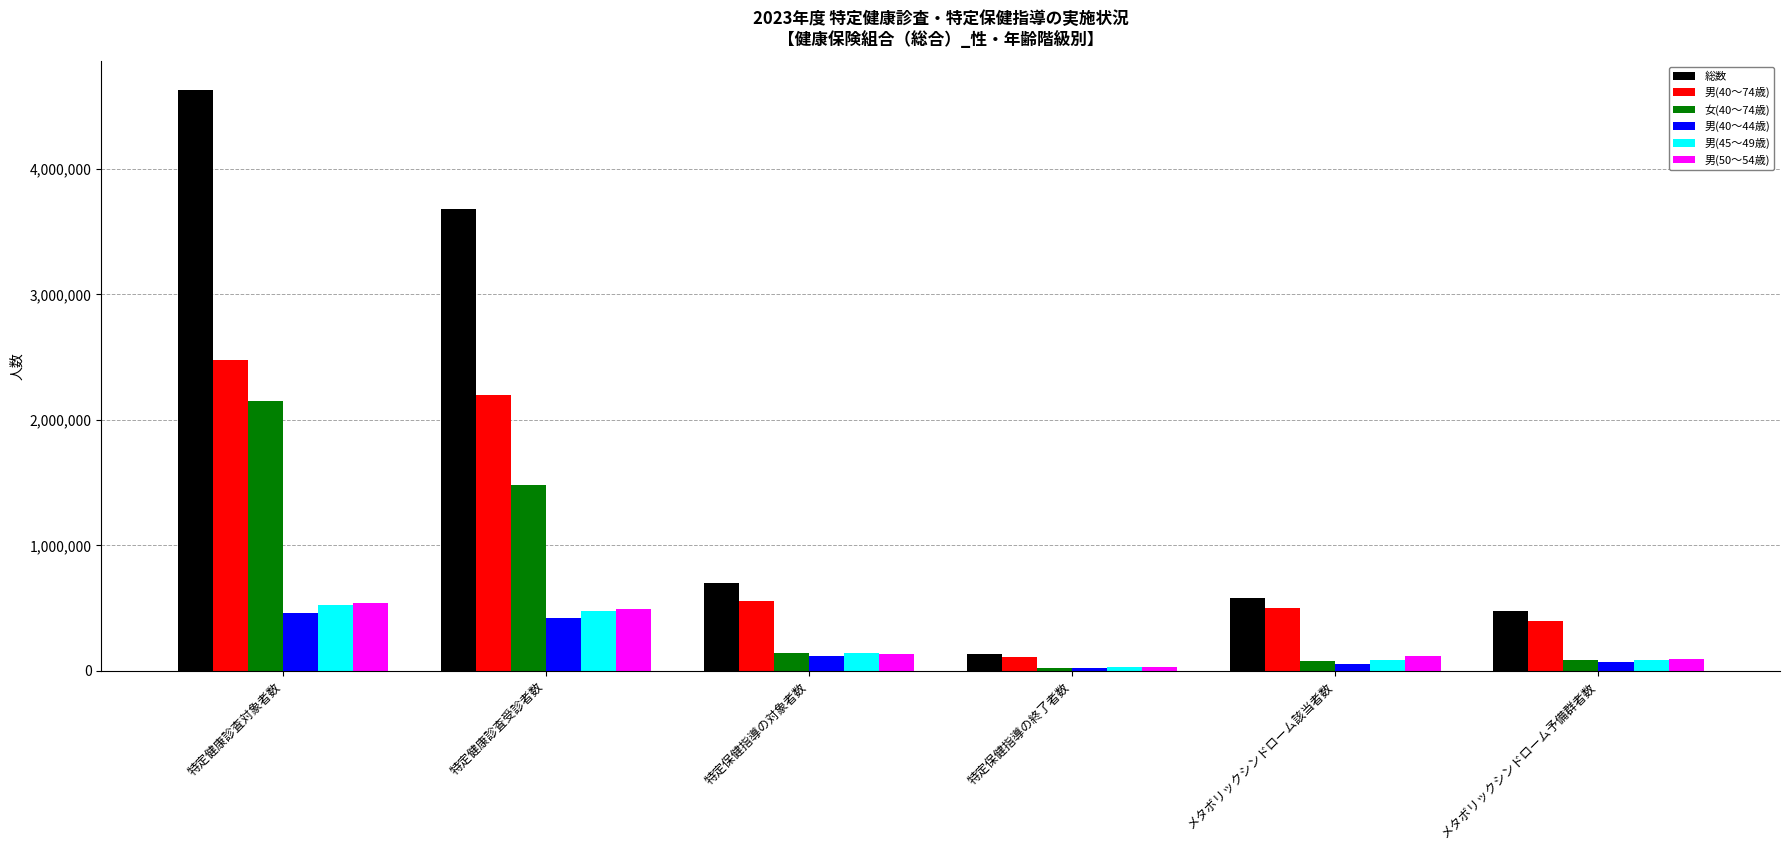

How many bars are there in total?

36